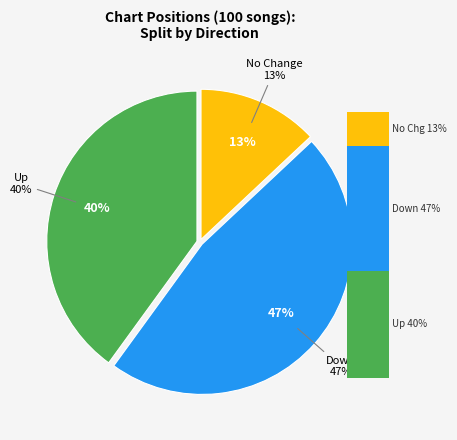

To the nearest percent, what is the average slice percentage?

33%